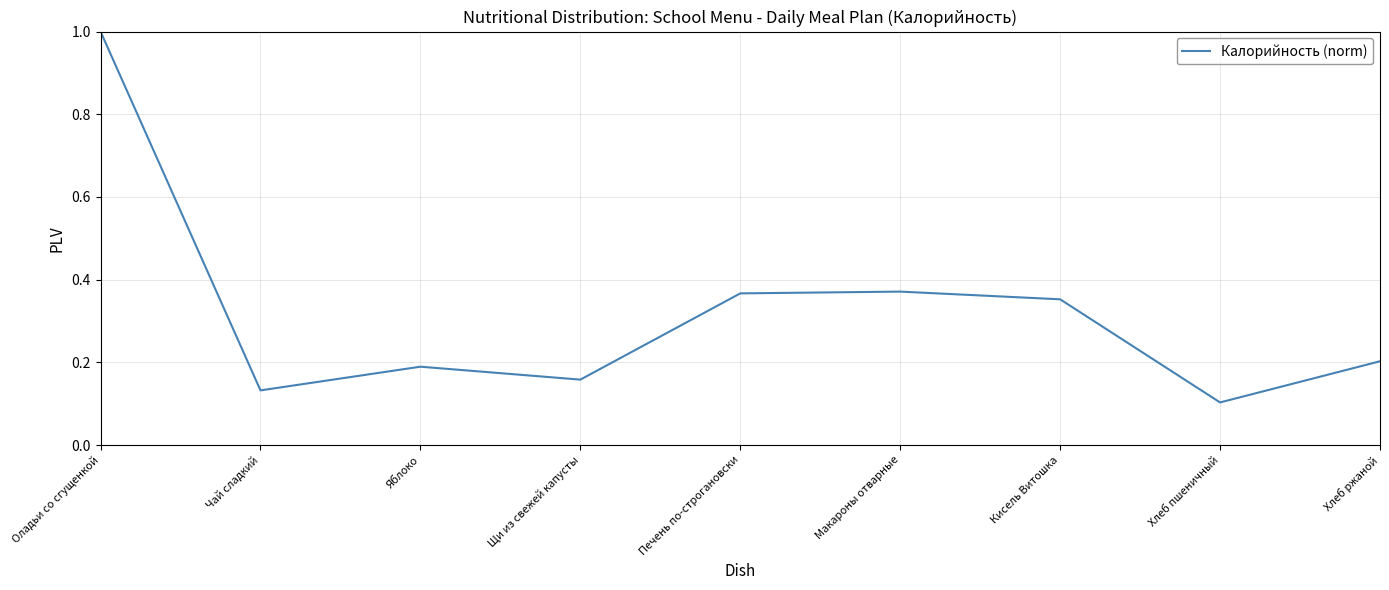

What is the maximum value shown in the chart?

1.0